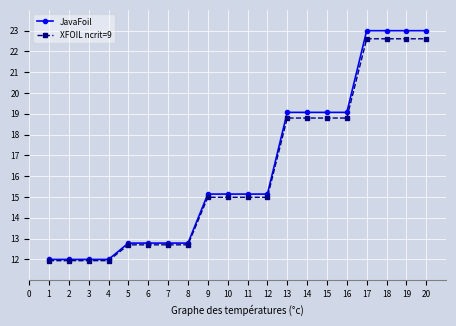

True or false: JavaFoil has a value of 15.1 at 9.

True